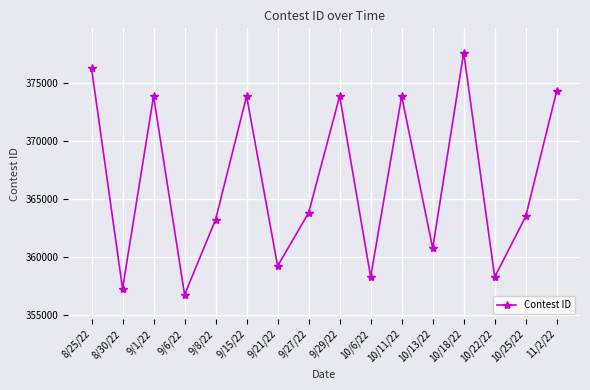

What is the label of the 16th point from the left?

11/2/22